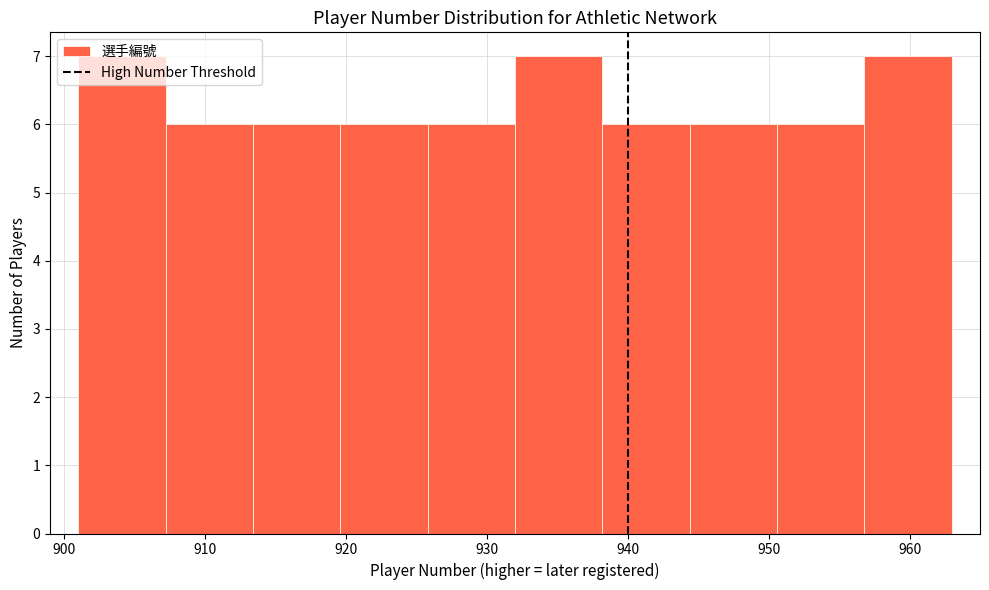

Reading left to right, list every bar in this chart as the range it spans on the x-axis followed by its height. Neither the bar edges nor the heights are printed on the chart, so give them approximately, as read against the axes.

901.0 to 907.2: 7
907.2 to 913.4: 6
913.4 to 919.6: 6
919.6 to 925.8: 6
925.8 to 932.0: 6
932.0 to 938.2: 7
938.2 to 944.4: 6
944.4 to 950.6: 6
950.6 to 956.8: 6
956.8 to 963.0: 7